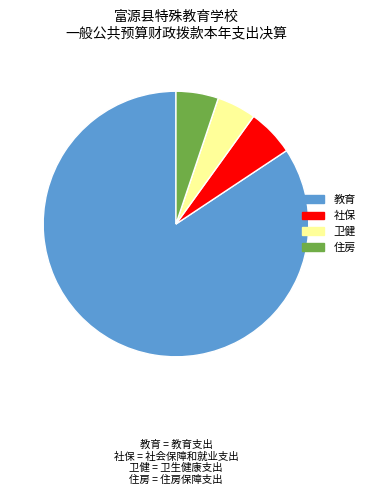

Count the number of slices in the pie.

4